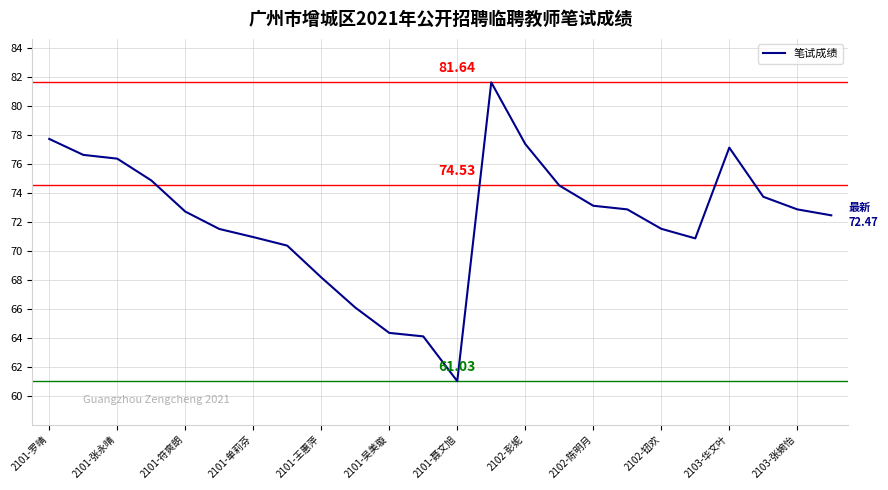

What is the difference between the maximum and minimum values?

20.6